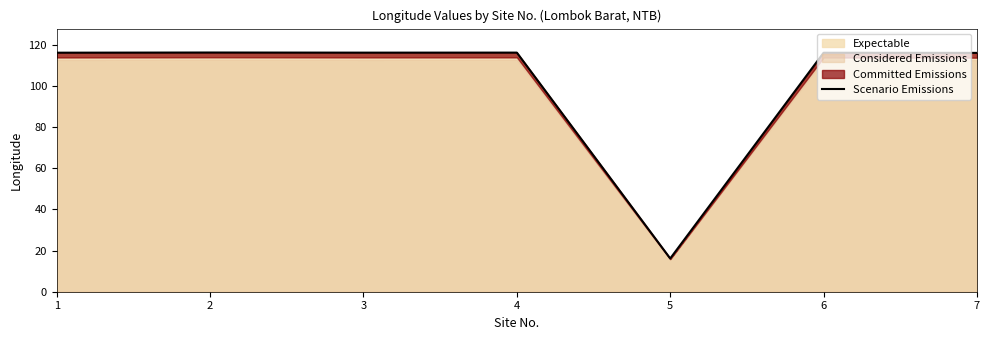

What is the greatest value displayed?

116.2